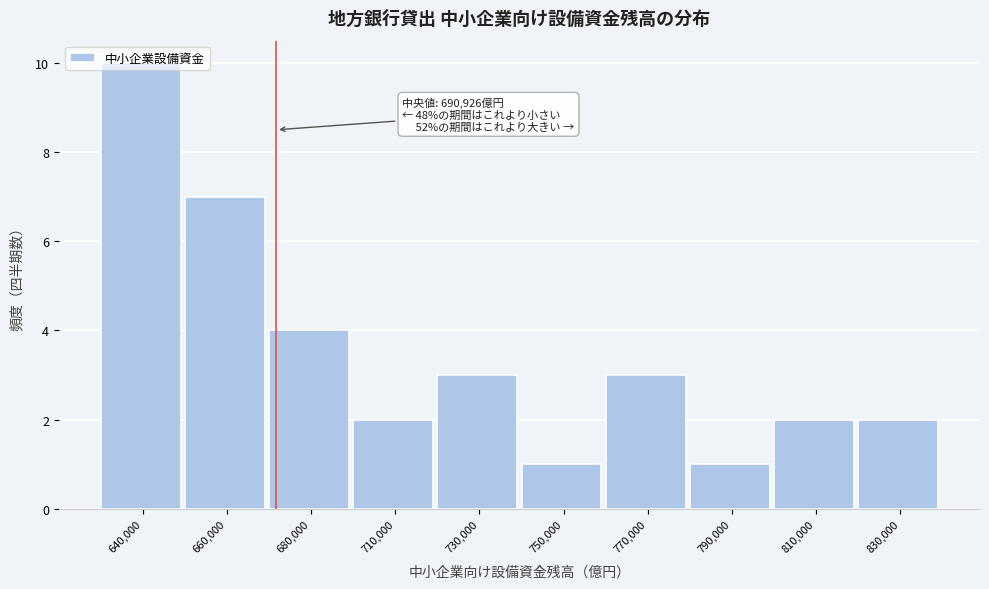

At which category does the chart reach its peak across all series?

640,000